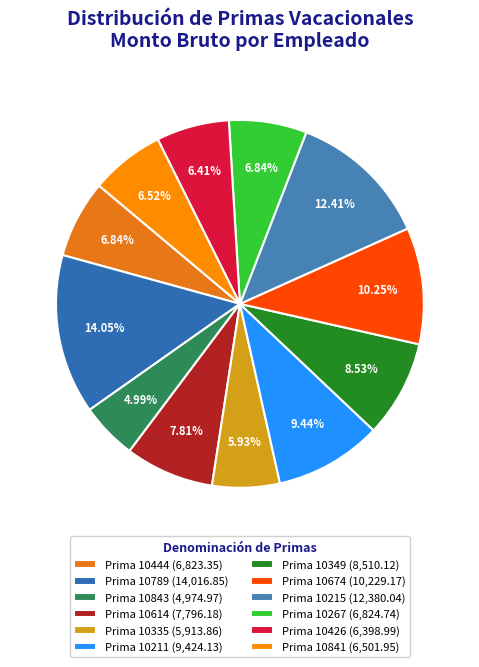

Which slice is the largest?

Prima 10789